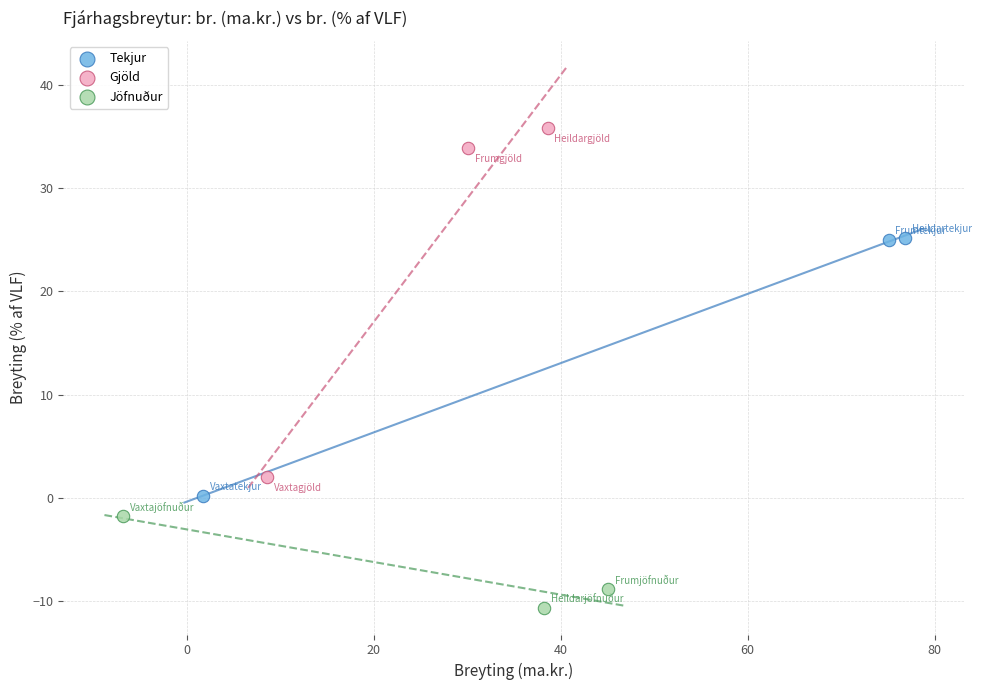

Which series has the largest Y range (max minus min)?

Gjöld